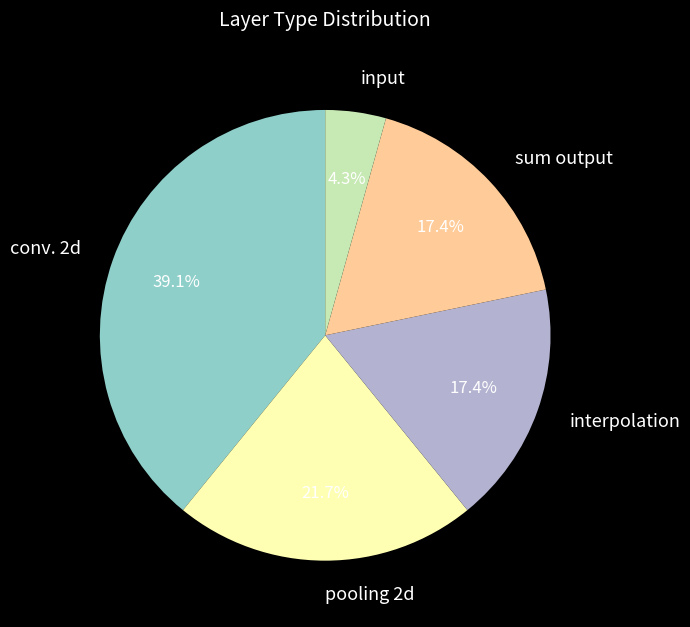

Approximately how many times larger is the value at conv. 2d compared to sum output?

2.2